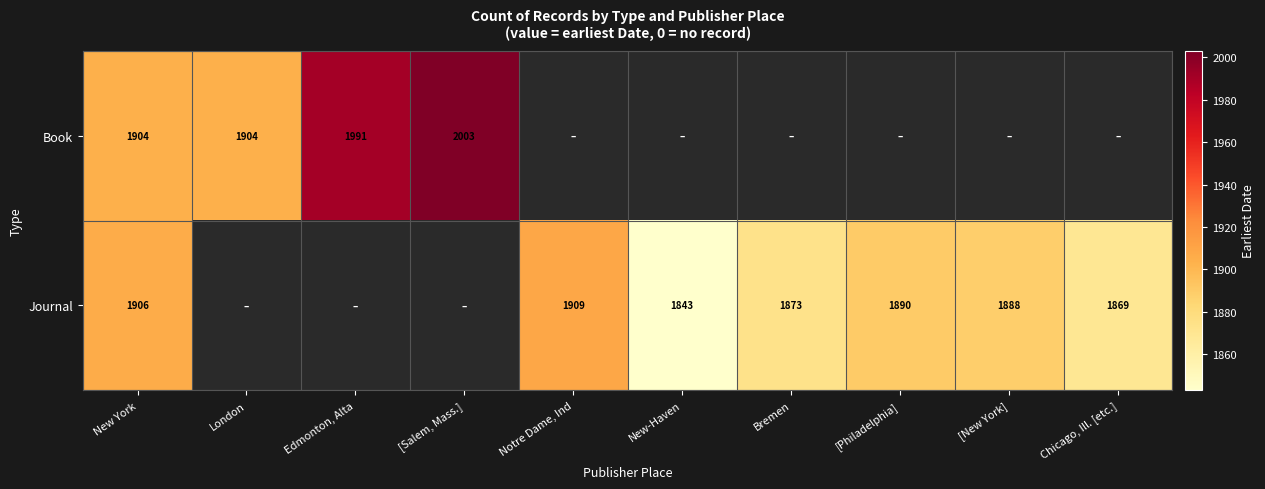

The Journal series shows 1843 at New-Haven. True or false?

True